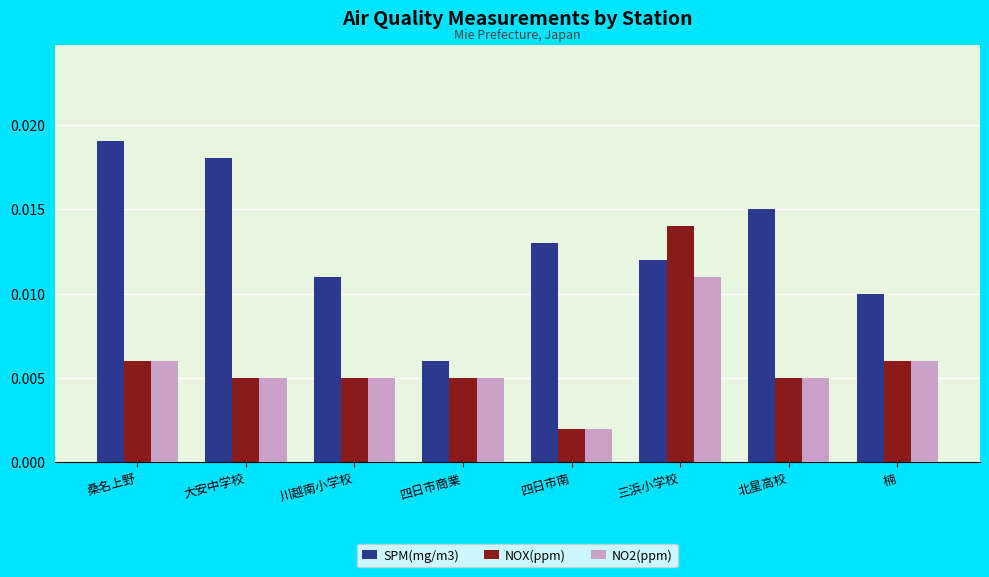

At which label is NO2(ppm) closest to 0?

四日市南